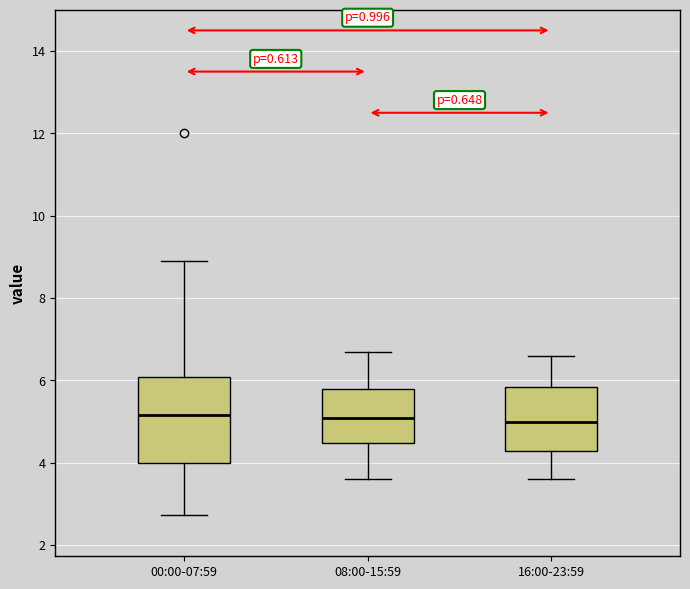

Reading left to right, read every box against the y-axis: the position of its median line, the range the box covers, and the ends of its whiskers. The values are not printed on the chart, so give them approximately, as read against the axis.

00:00-07:59: median 5.2, box 4.0 to 6.0, whiskers 2.8 to 9.0
08:00-15:59: median 5.2, box 4.4 to 5.8, whiskers 3.6 to 6.8
16:00-23:59: median 5.0, box 4.2 to 5.8, whiskers 3.6 to 6.6